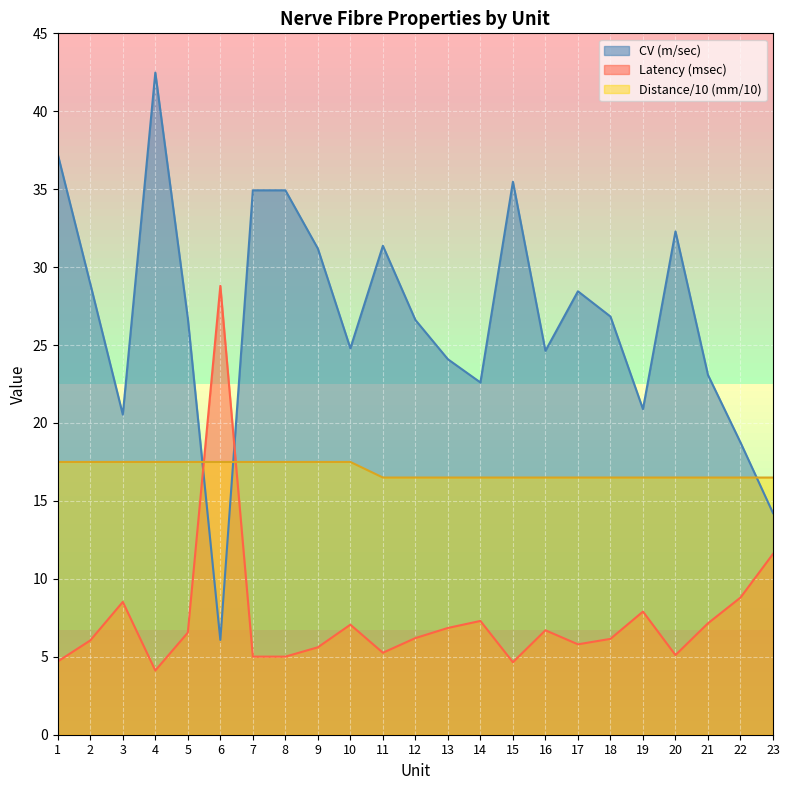

What is the spread (max minus min) of values at 2?

22.9